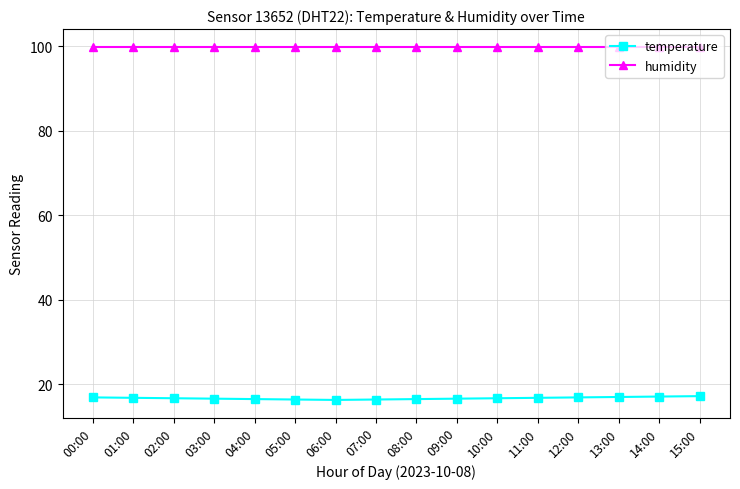

Which series has the largest range (max minus min)?

temperature